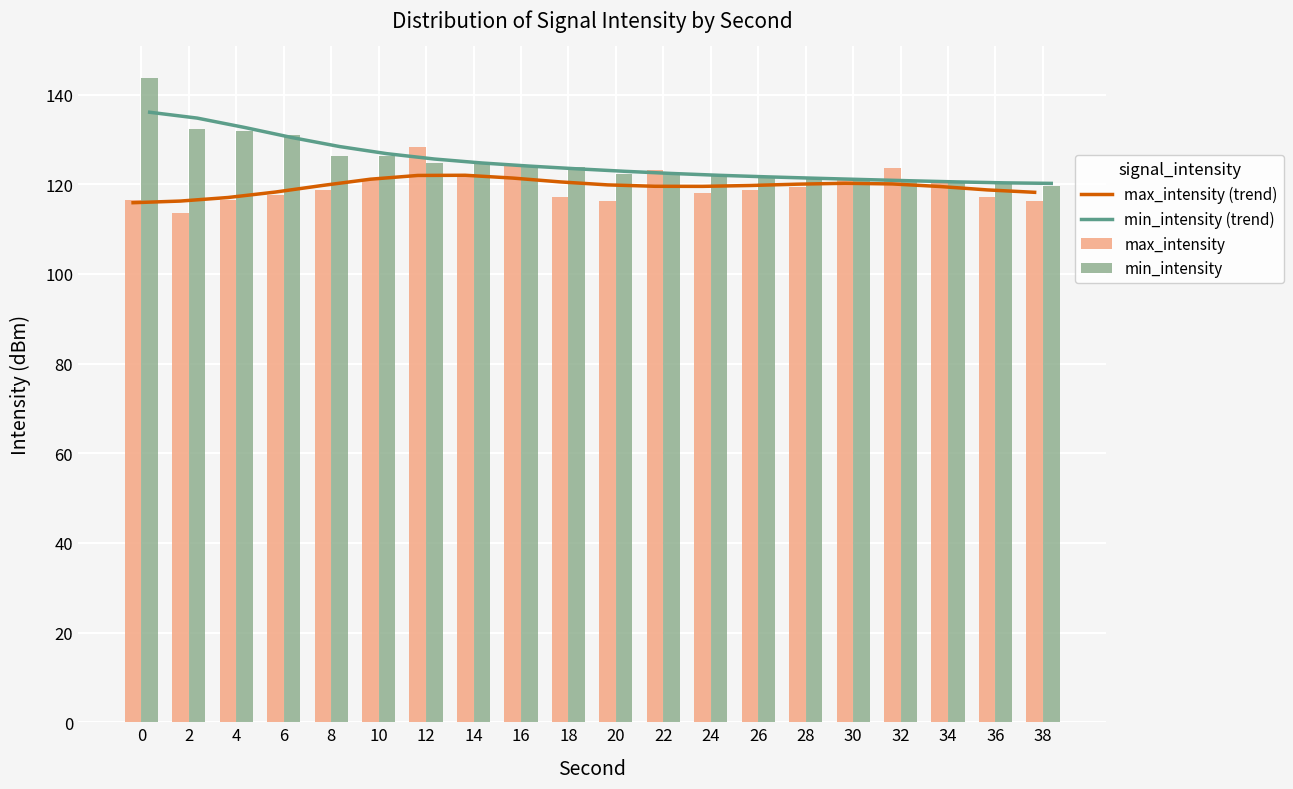

What is the average value of the min_intensity (trend) series?

125.0